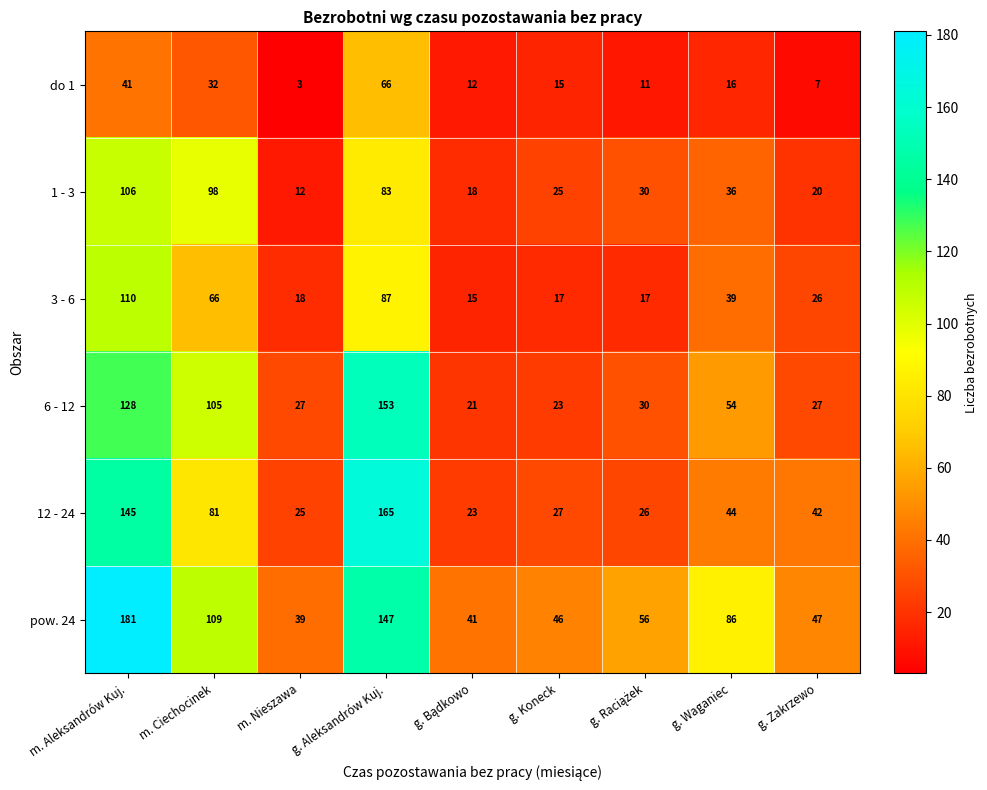

At which category is the sum across all series the highest?

m. Aleksandrów Kuj.